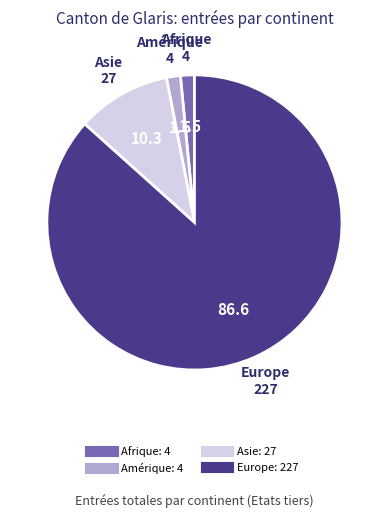

Is there a majority slice in this chart?

Yes